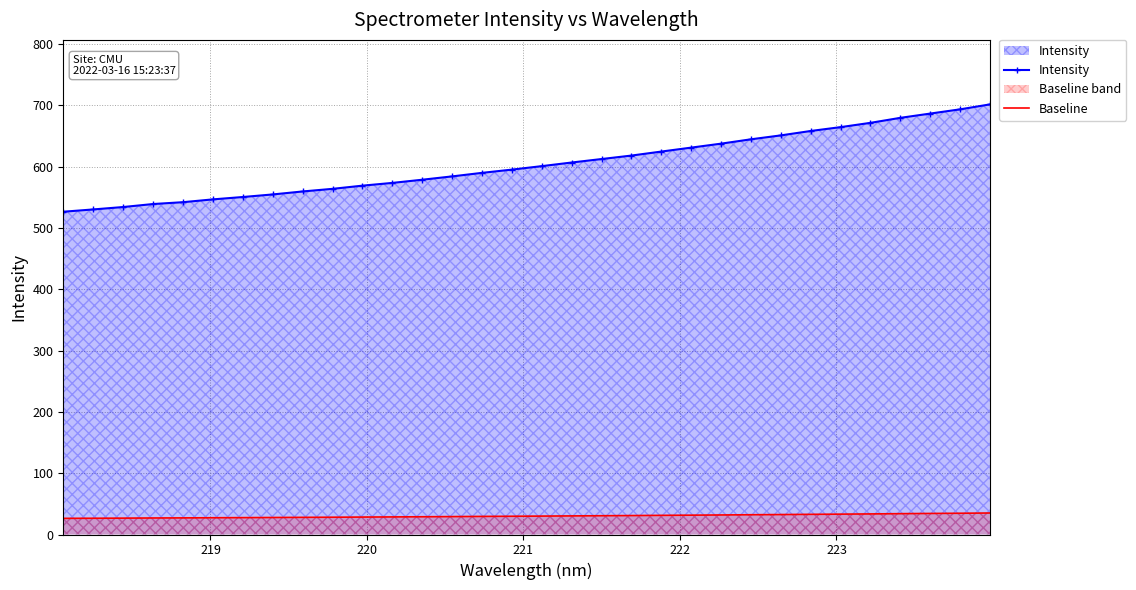

Which series has the widest spread of values?

Intensity